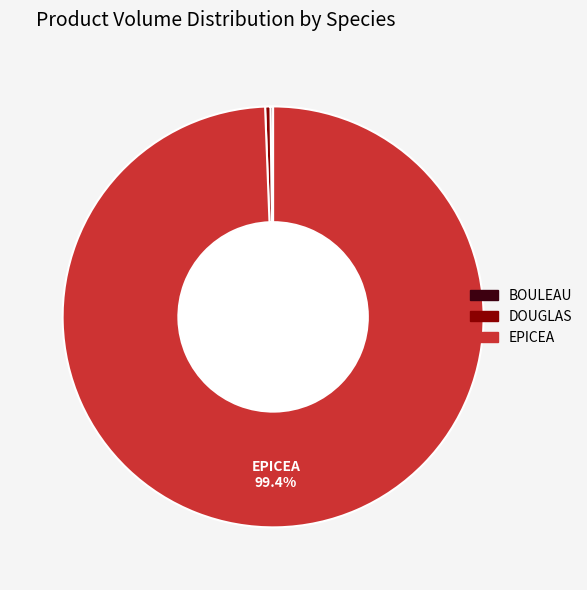

Is there any slice that represents more than half of the pie?

Yes